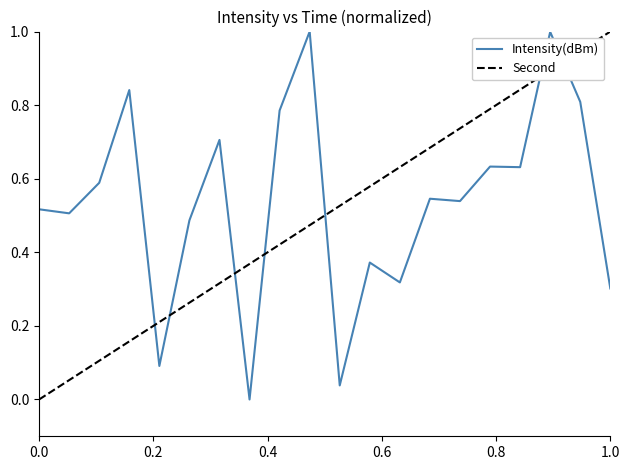

What is the difference between the maximum and minimum values in the Second series?

1.0